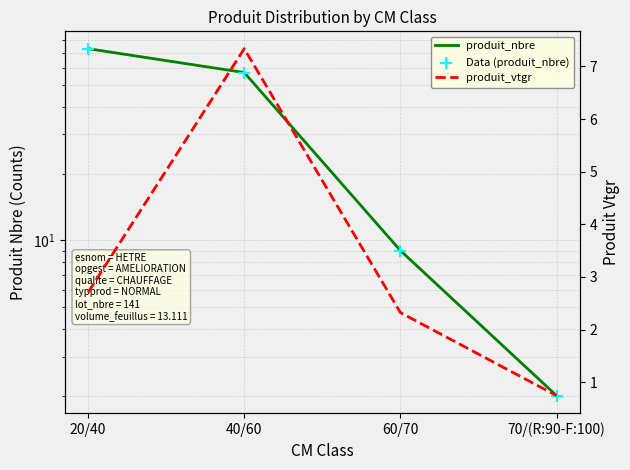

Which series reaches the minimum Y coordinate?

produit_vtgr